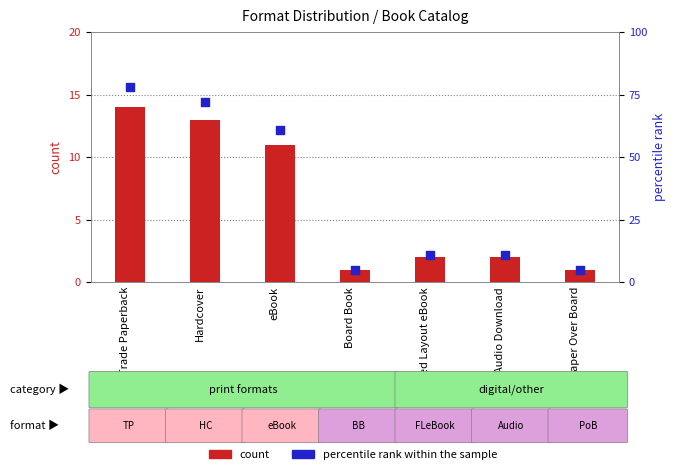

Which series reaches the minimum Y coordinate?

count